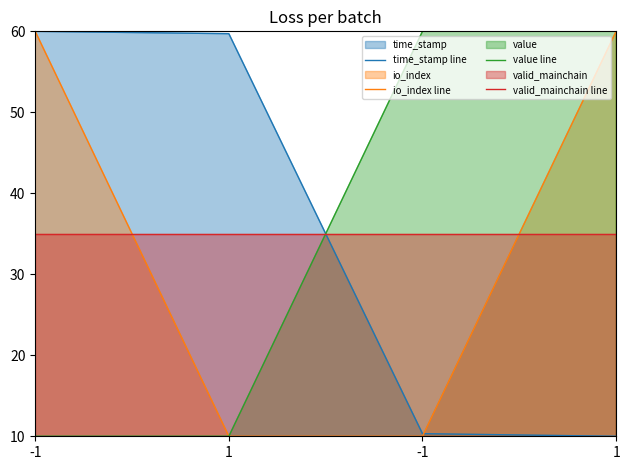

What is the sum of the value line values at -1 and -1?

70.0